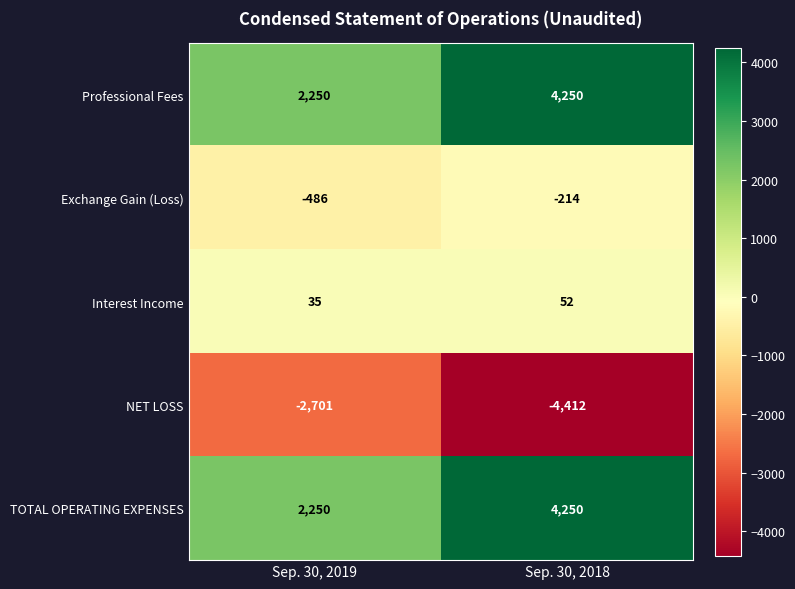

At which category is the sum across all series the highest?

Sep. 30, 2018